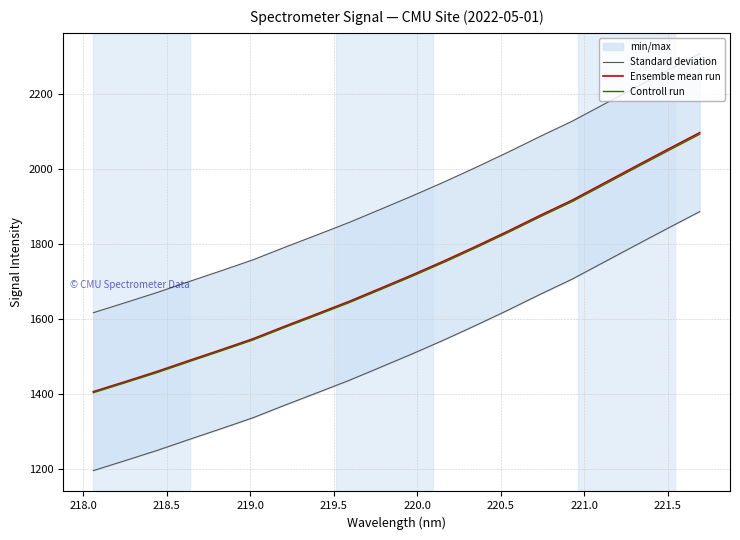

What is the lowest value of the Ensemble mean run series?

1405.7